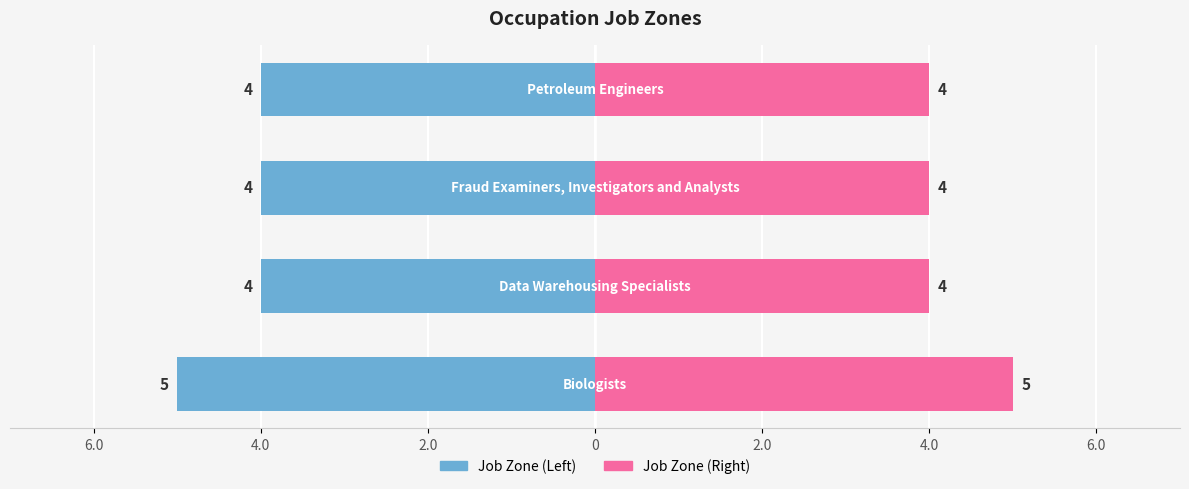

The value at Biologists is 5. True or false?

True